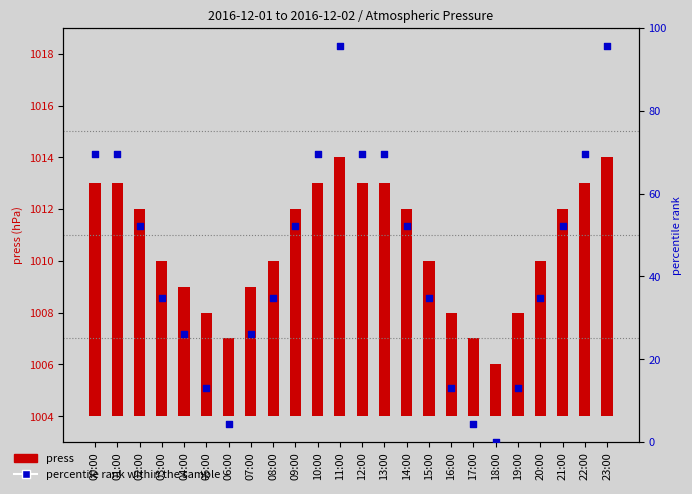

Which series contains the lowest Y value?

percentile rank within the sample